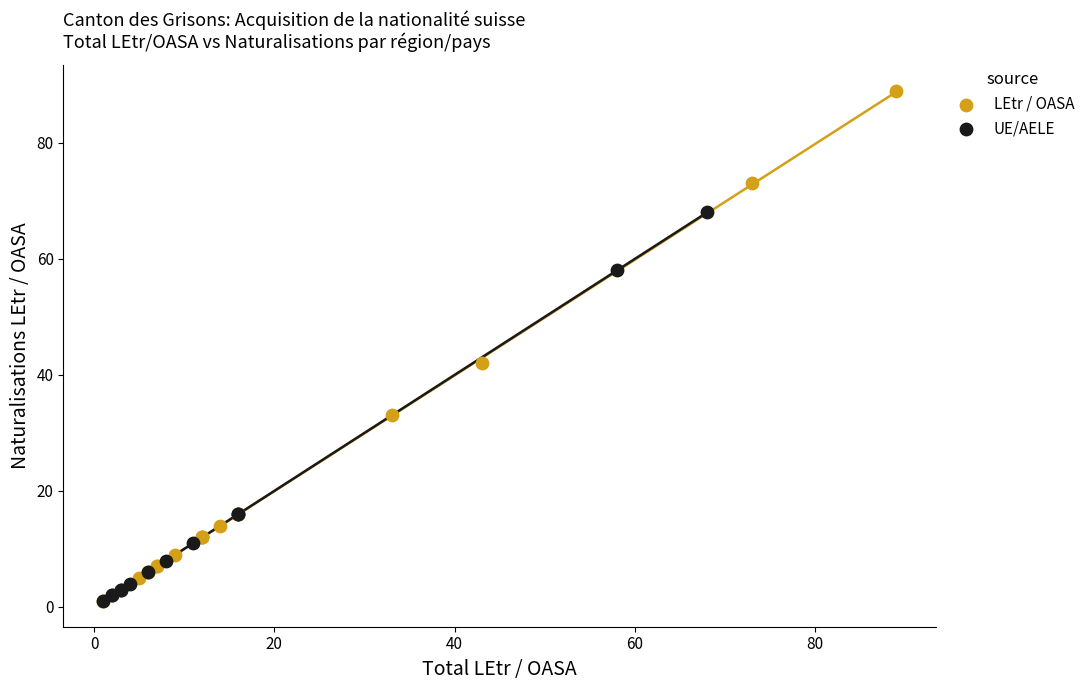

Which series reaches the maximum Y coordinate?

LEtr / OASA